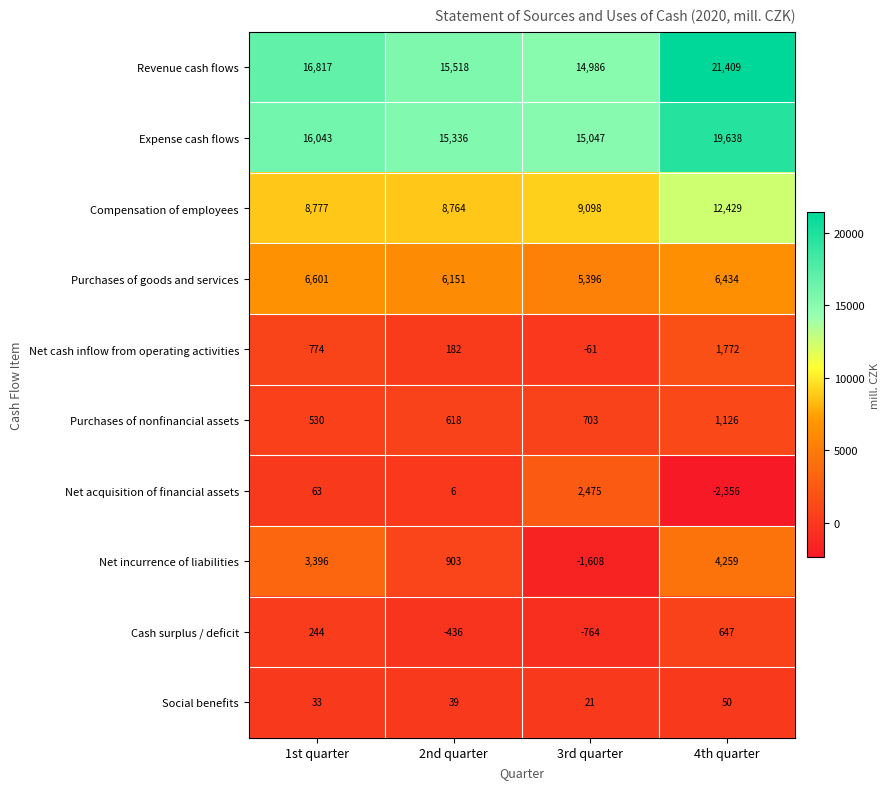

What is the difference between the highest and lowest values at 1st quarter?

16784